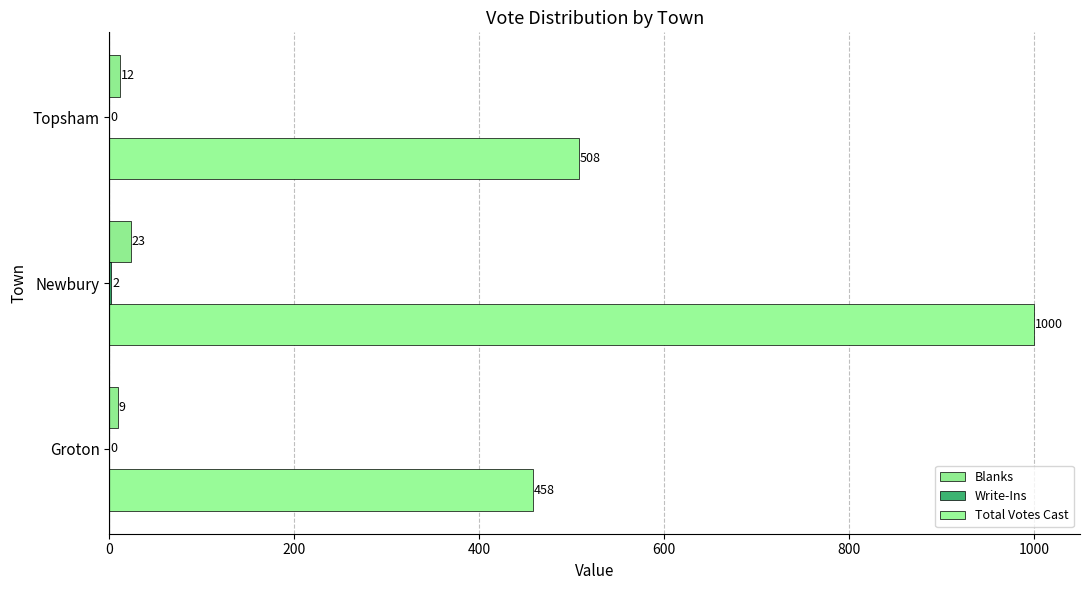

How many groups of bars are there?

3